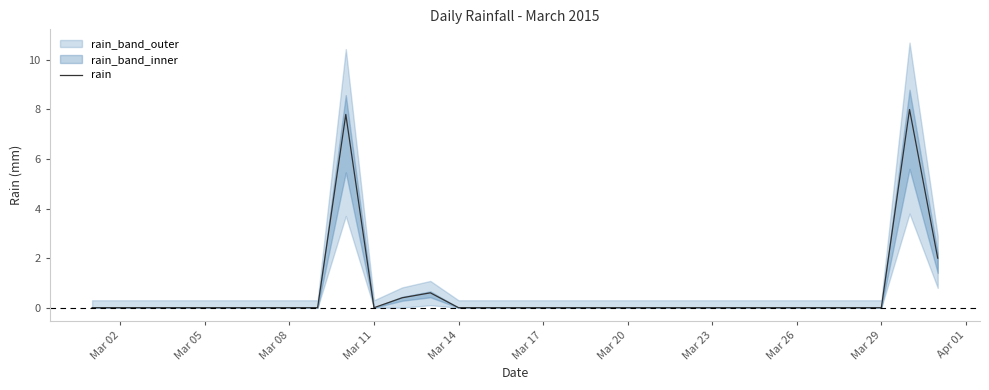

What is the highest value of the rain series?

8.0